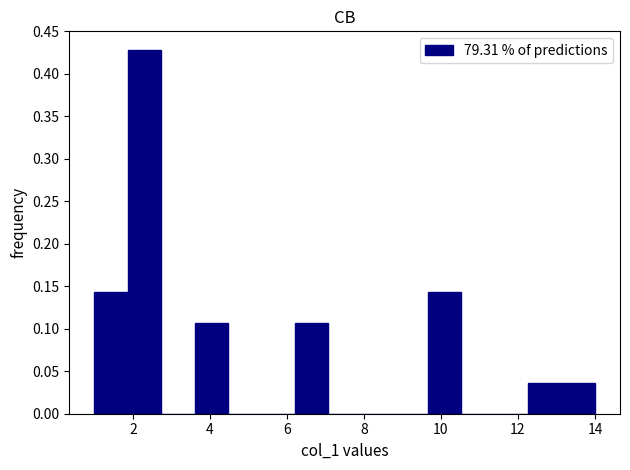

Over which range of the x-axis is the bar tallest?

1.8 to 2.8